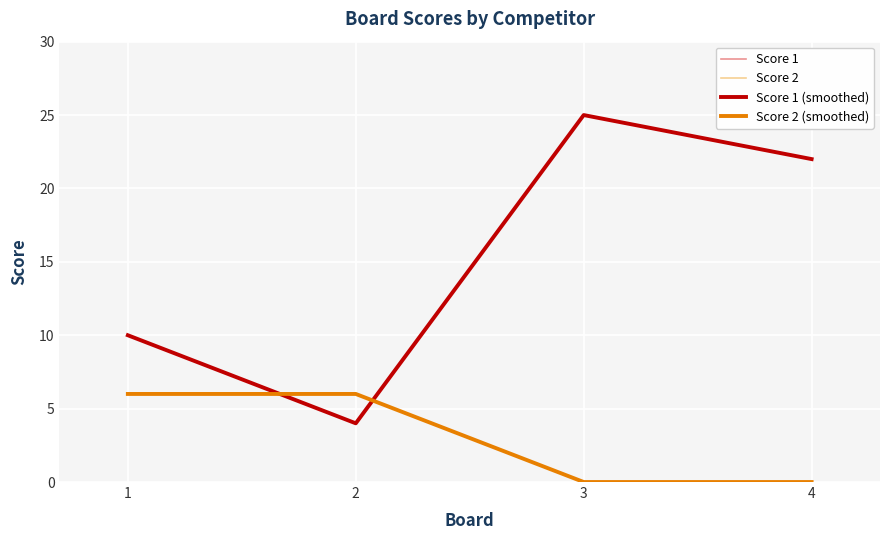

What is the difference between the Score 1 (smoothed) values at 4 and 1?

12